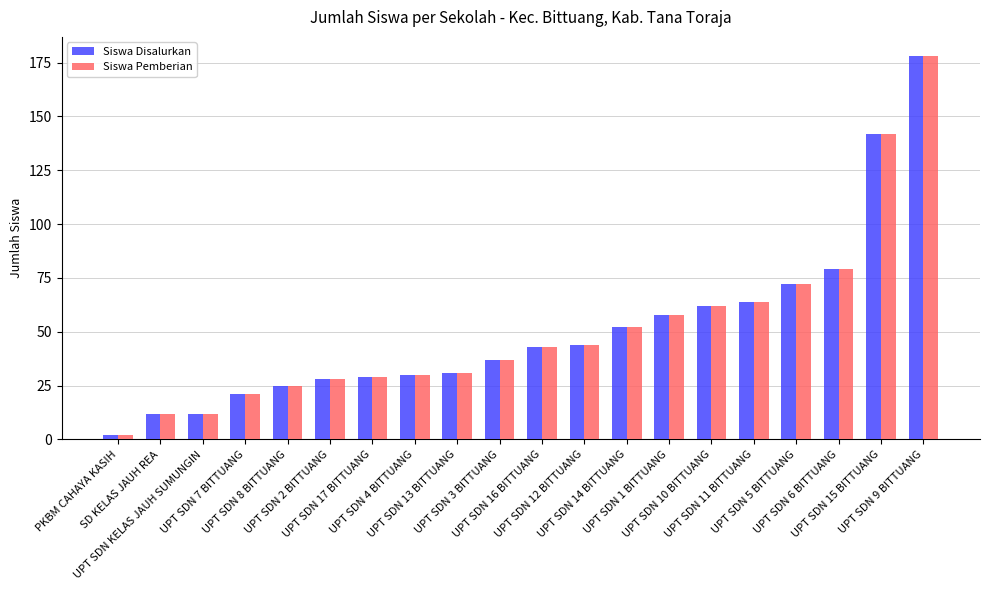

Read the Siswa Pemberian value at UPT SDN 4 BITTUANG, to the nearest 5.

30